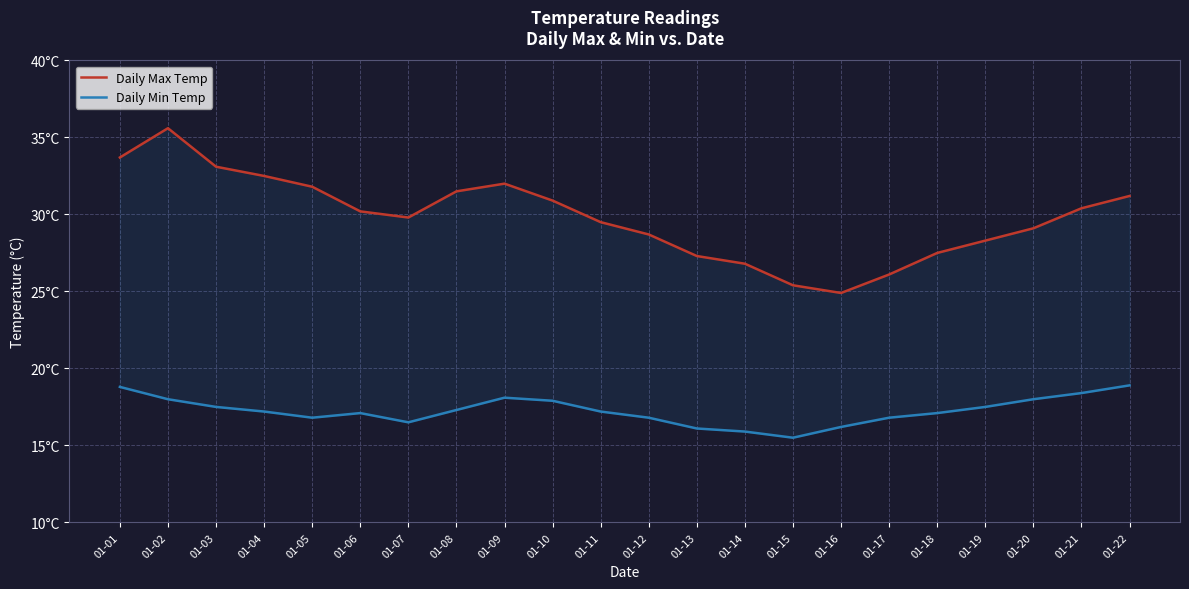

What is the highest value of the Daily Min Temp series?

18.9